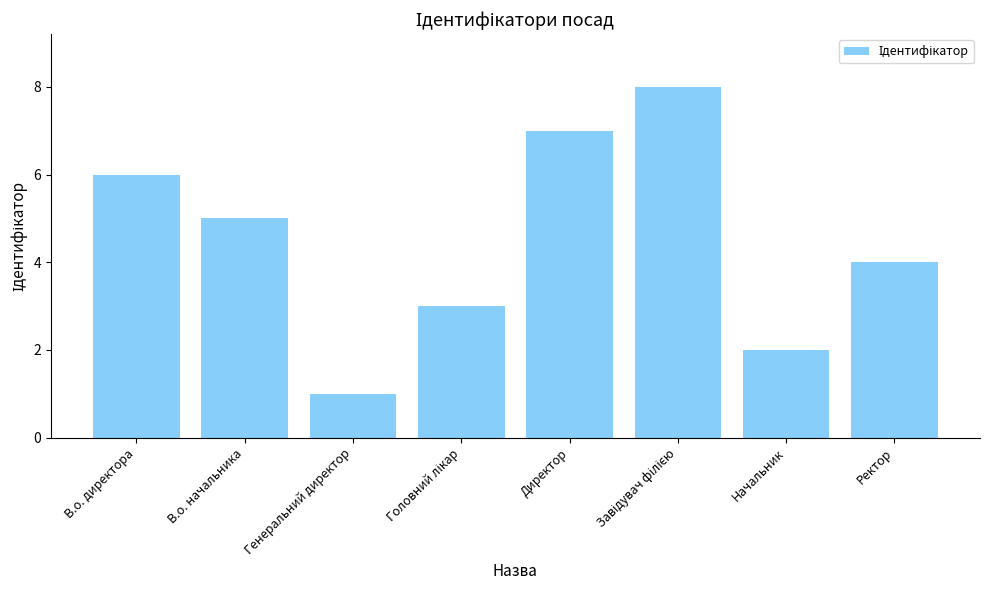

What is the change in value from В.о. начальника to Директор?

+2